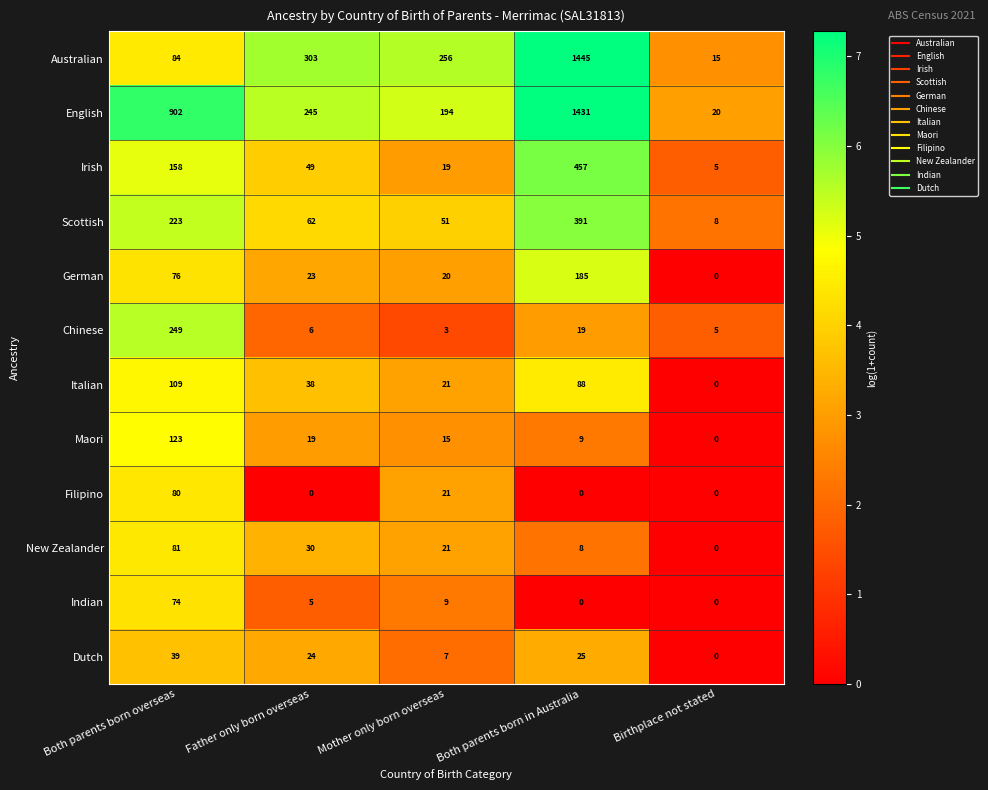

How many categories are shown in the chart?

5